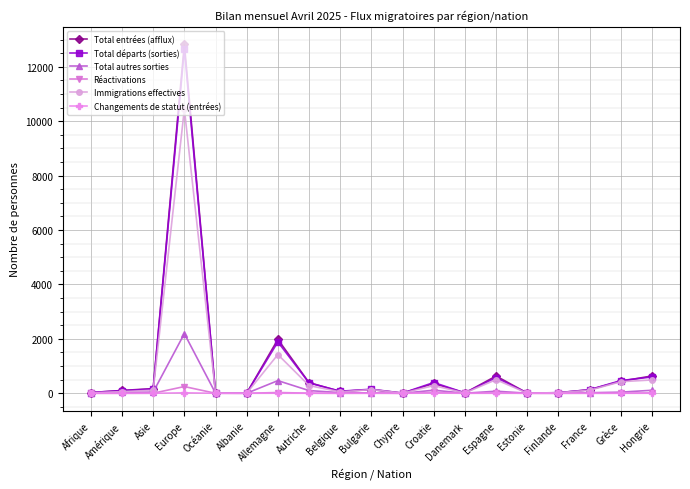

What is the sum of the Total entrées (afflux) values at Allemagne and Afrique?

2007